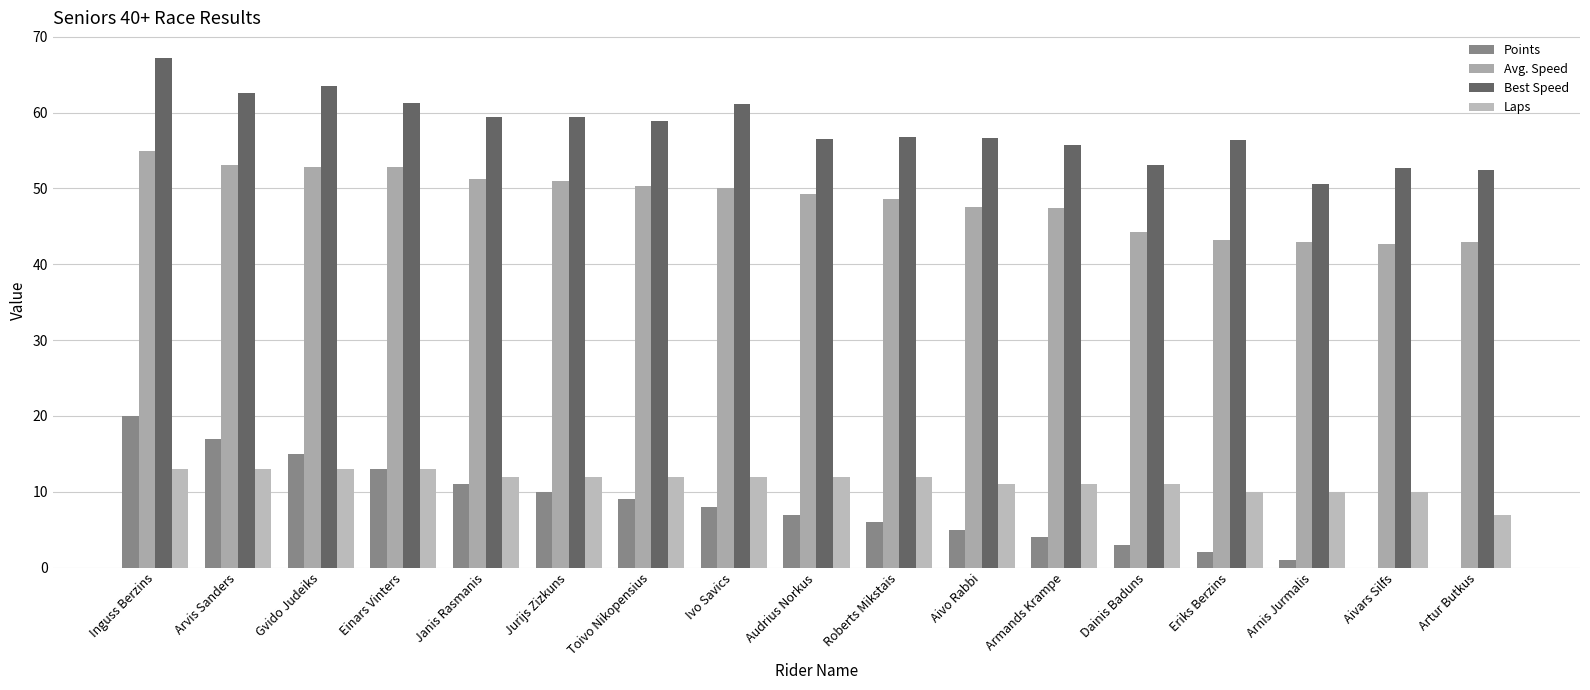

How many categories are shown in the chart?

17